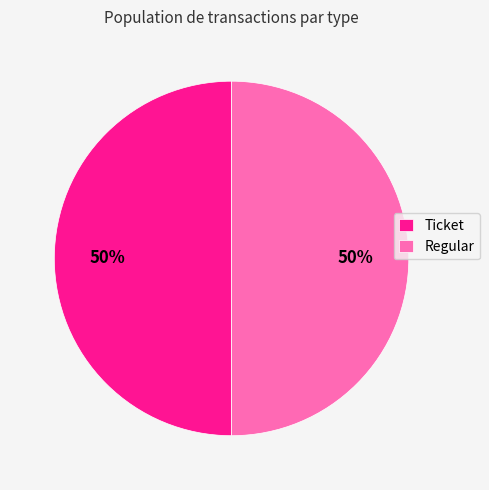

Combined, do Ticket and Regular account for over 50%?

Yes